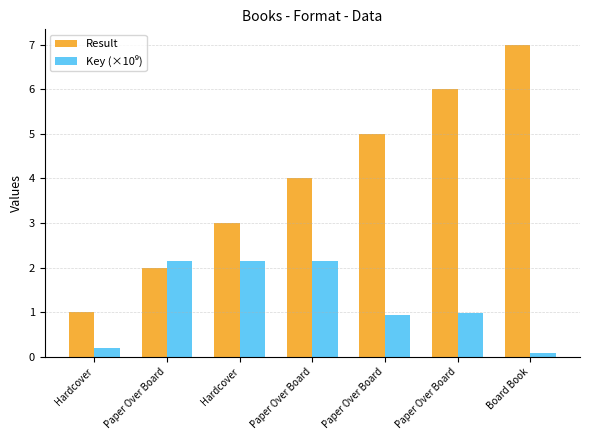

Count the number of data series in this chart.

2